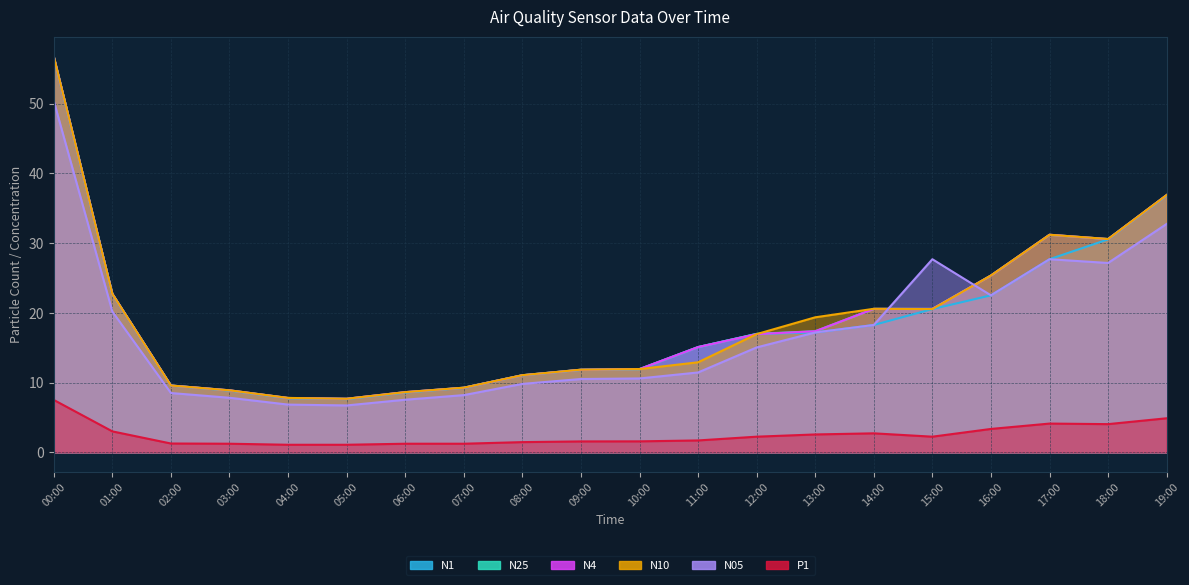

The value of N25 at 17:00 is 20.9. True or false?

False